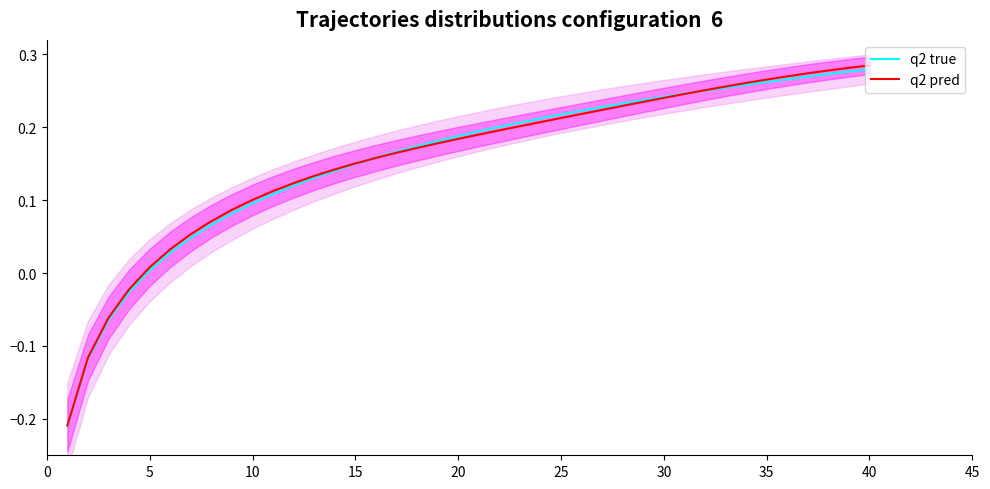

How many lines are shown in the chart?

2